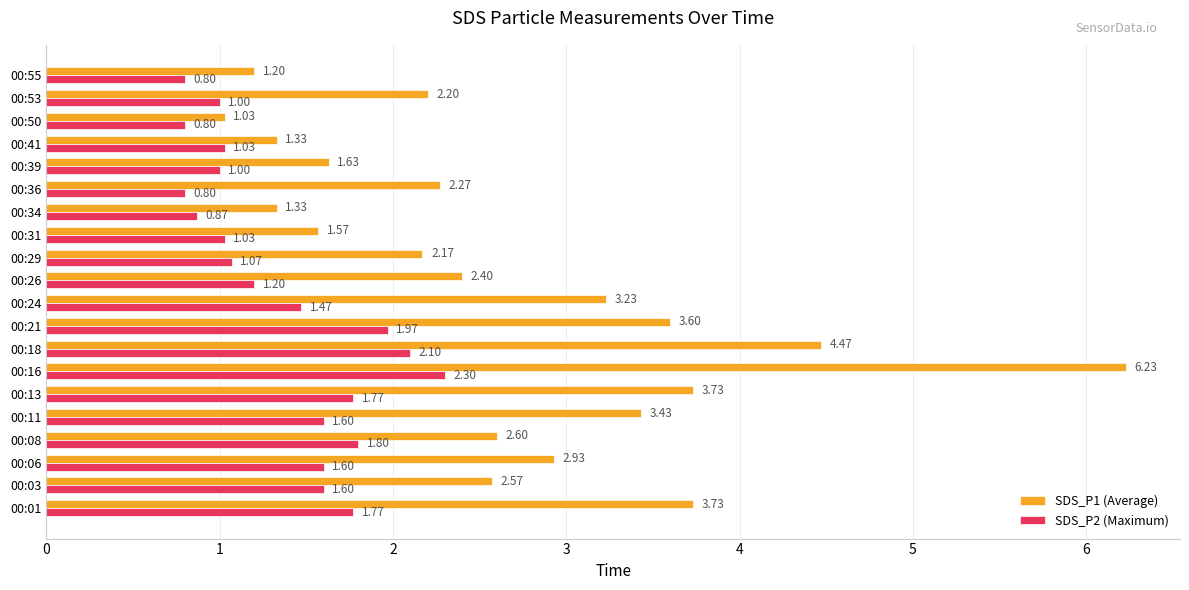

Which series has the largest total across all categories?

SDS_P1 (Average)